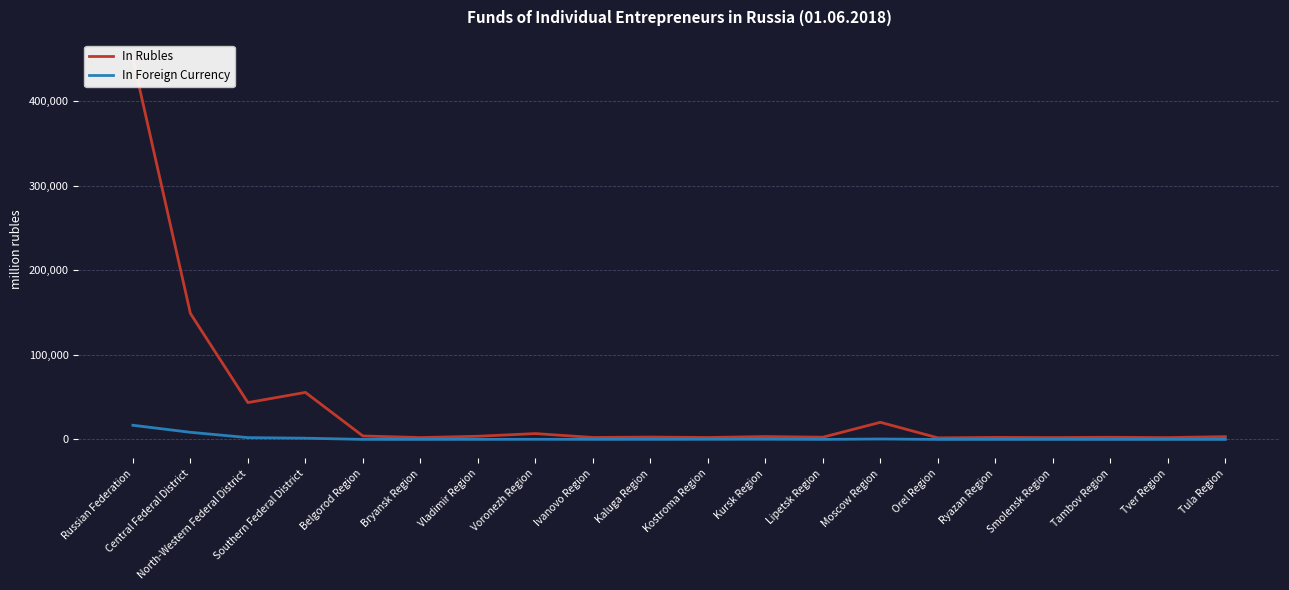

Reading right to left, what are all the values shown in this chart?

In Rubles: 3331	2185	2538	2230	2440	1873	20268	2637	3410	2303	2791	2321	6923	3766	2213	4093	55612	43568	148961	450082
In Foreign Currency: 48	33	13	51	51	11	527	53	238	174	103	97	183	87	44	59	1465	2147	8439	16756